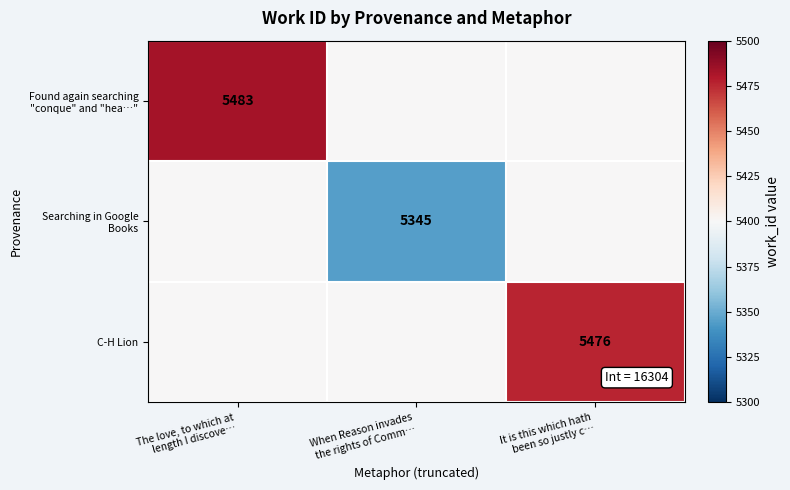

Count the number of categories in the chart.

3